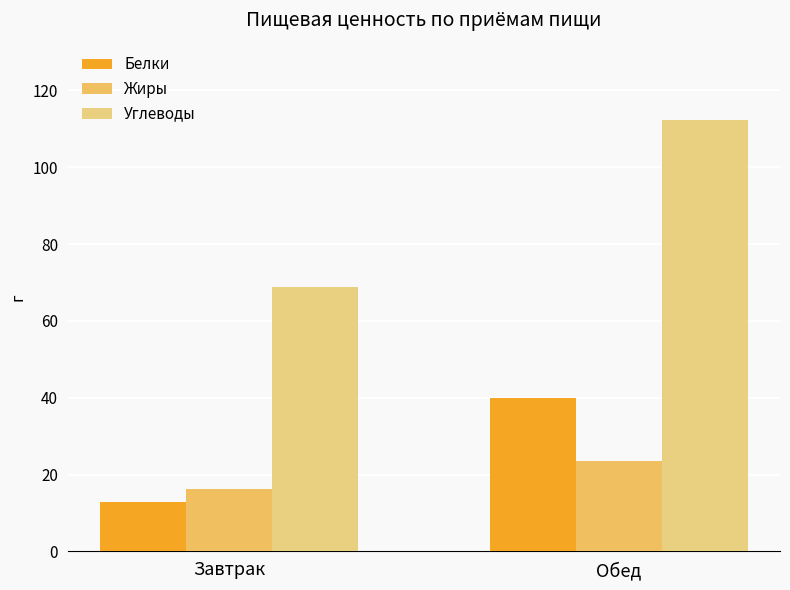

Read the Жиры value at Завтрак.

16.1